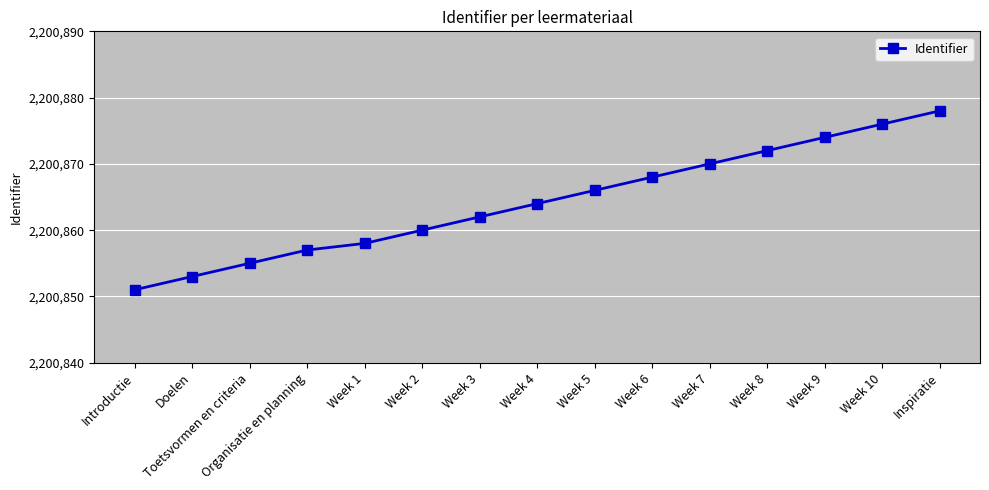

What position from the right is Week 9?

3